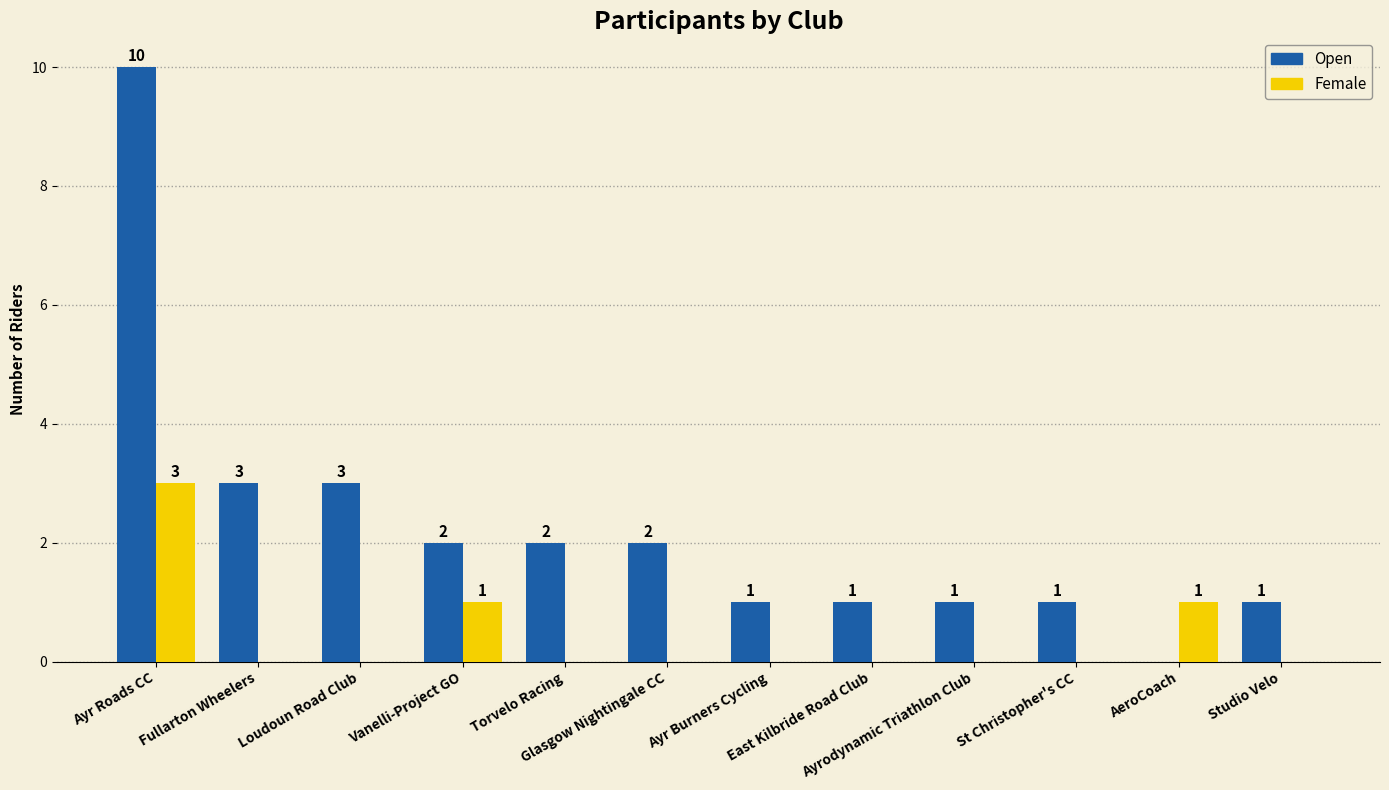

What is the sum of all Female values?

5